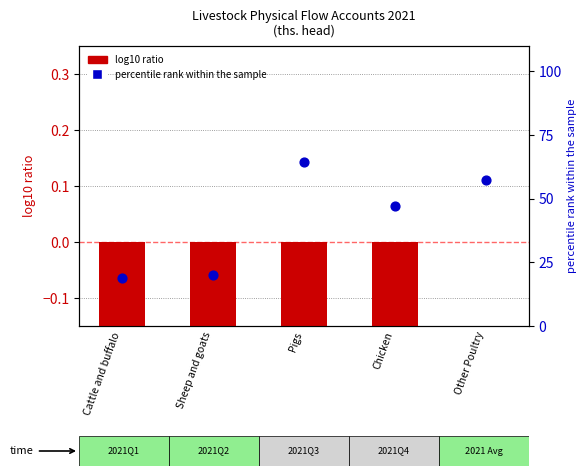

What is the total value across all series at Cattle and buffalo?

17.5